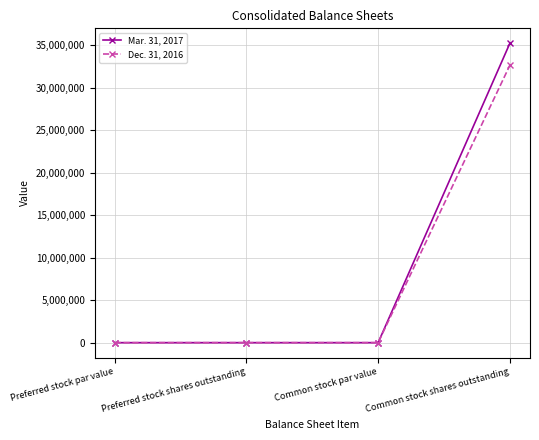

Count the number of data series in this chart.

2